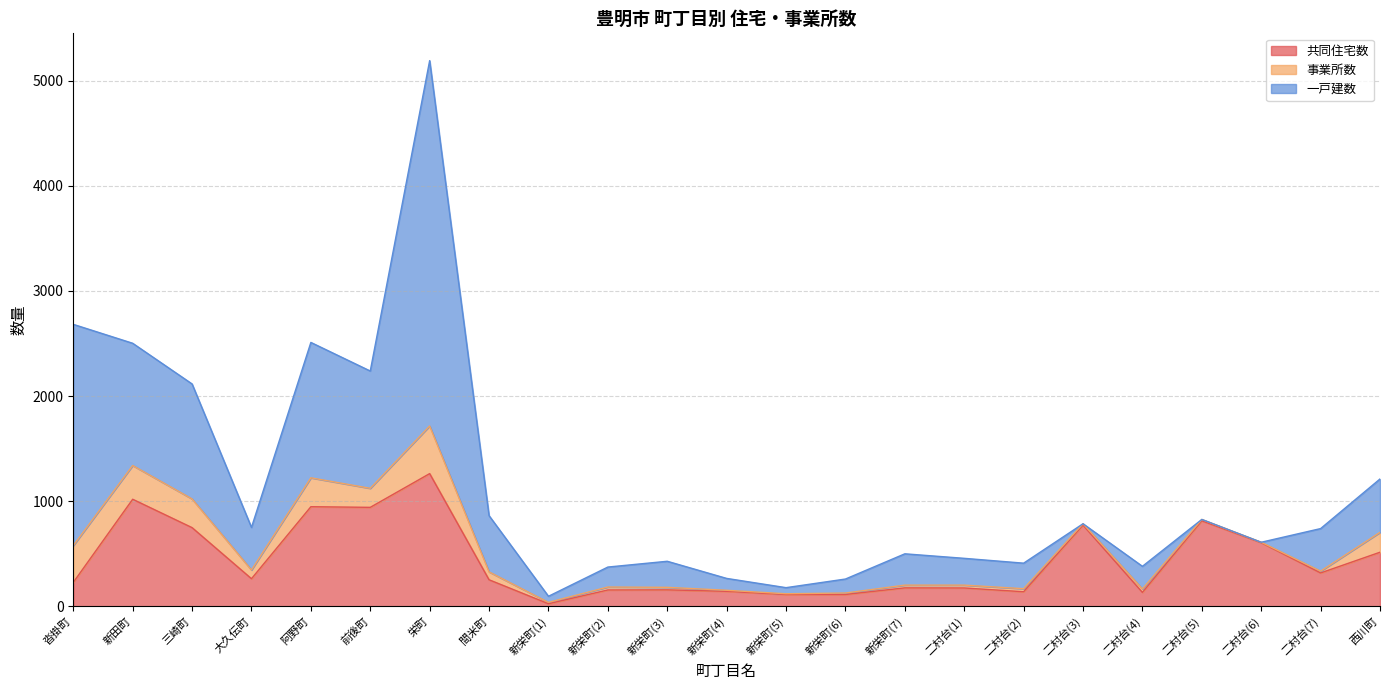

Where do 事業所数 and 一戸建数 first cross each other?

二村台(2) and 二村台(3)